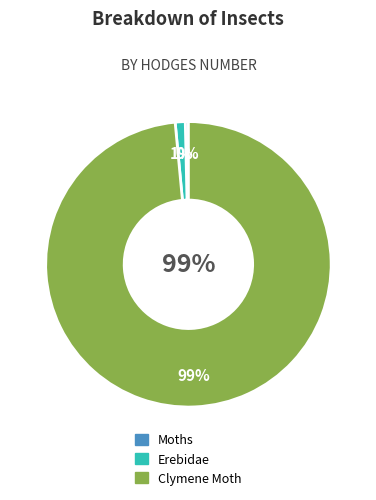

Is there a majority slice in this chart?

Yes